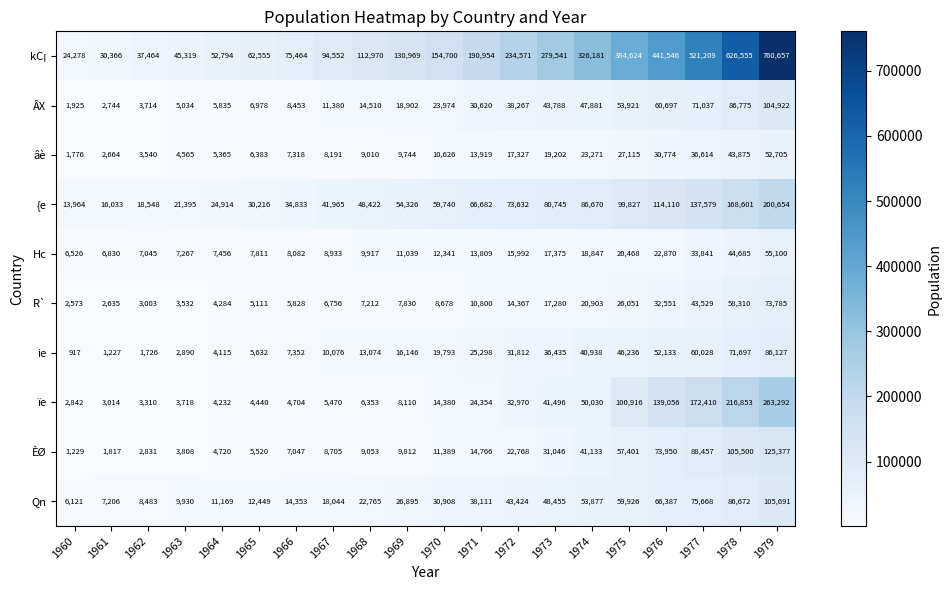

Which series has the largest total across all categories?

kC¡